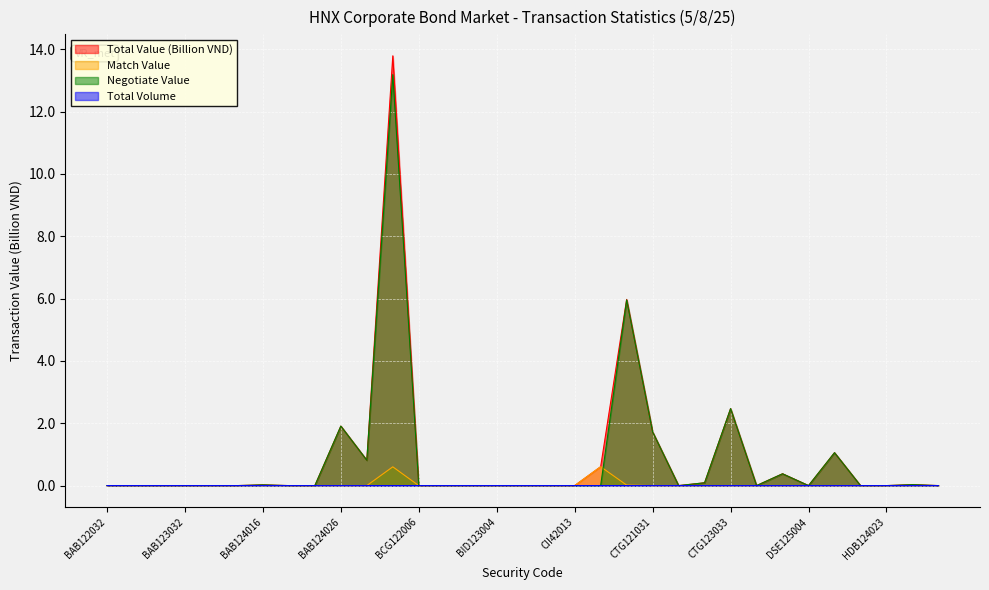

True or false: Match Value and Total Value (Billion VND) intersect in this chart.

False